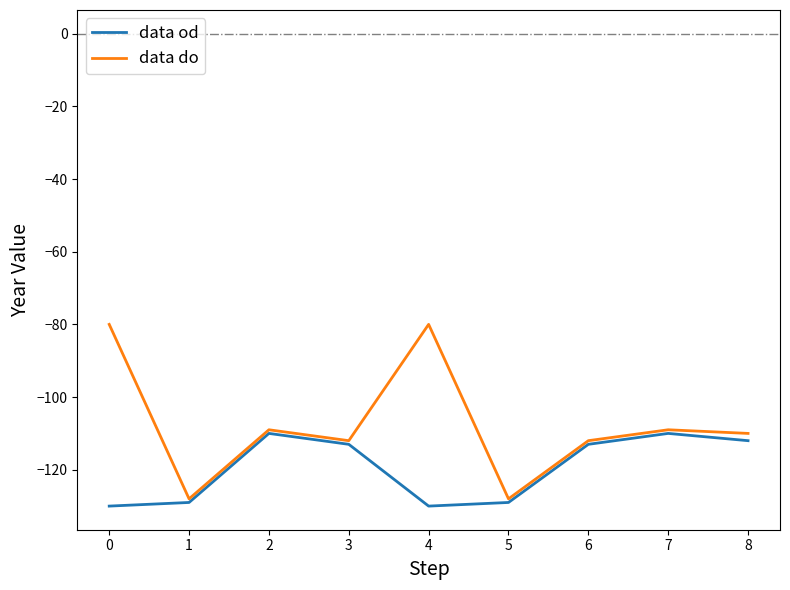

The data od series shows -192 at 7. True or false?

False